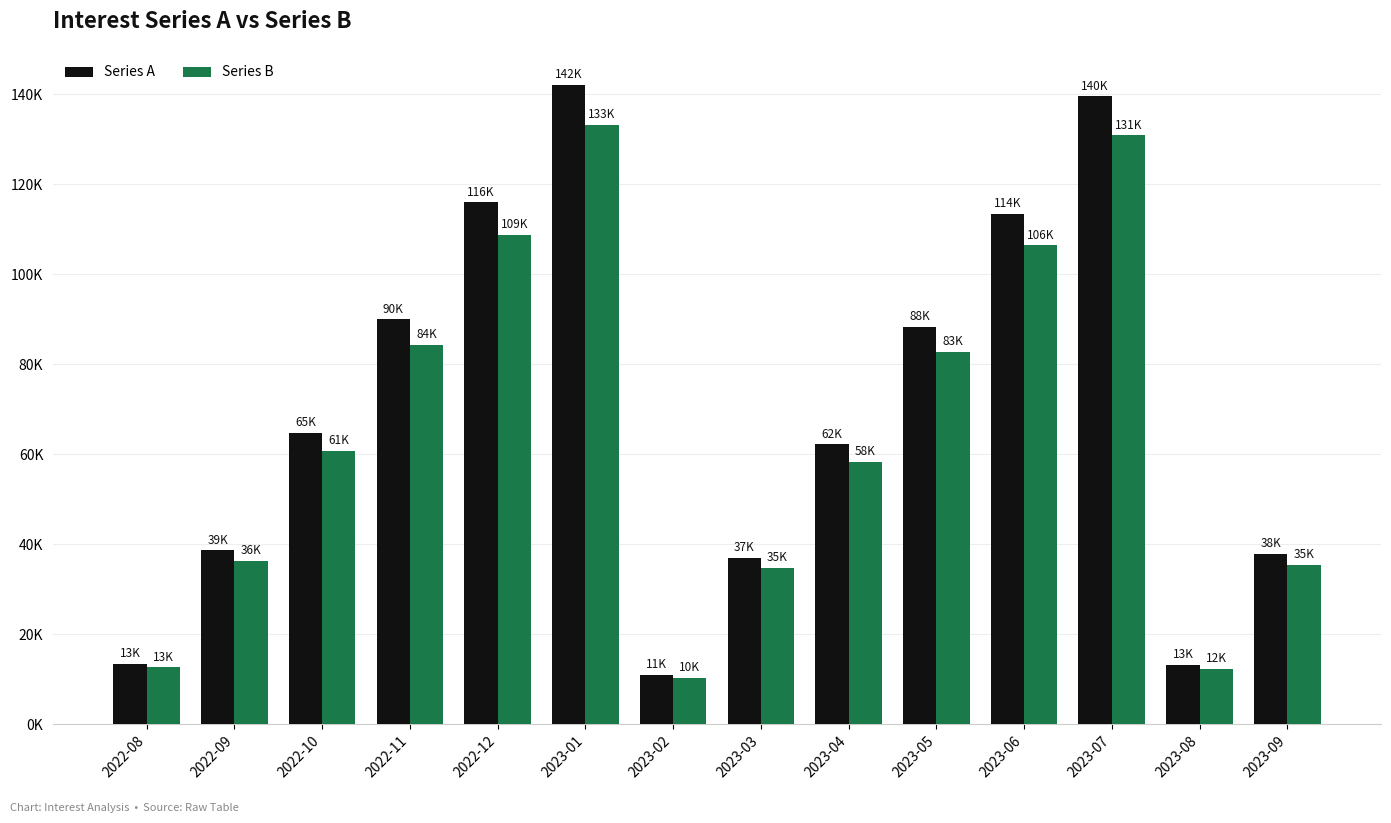

Which category has the highest value in the Series A series?

2023-01